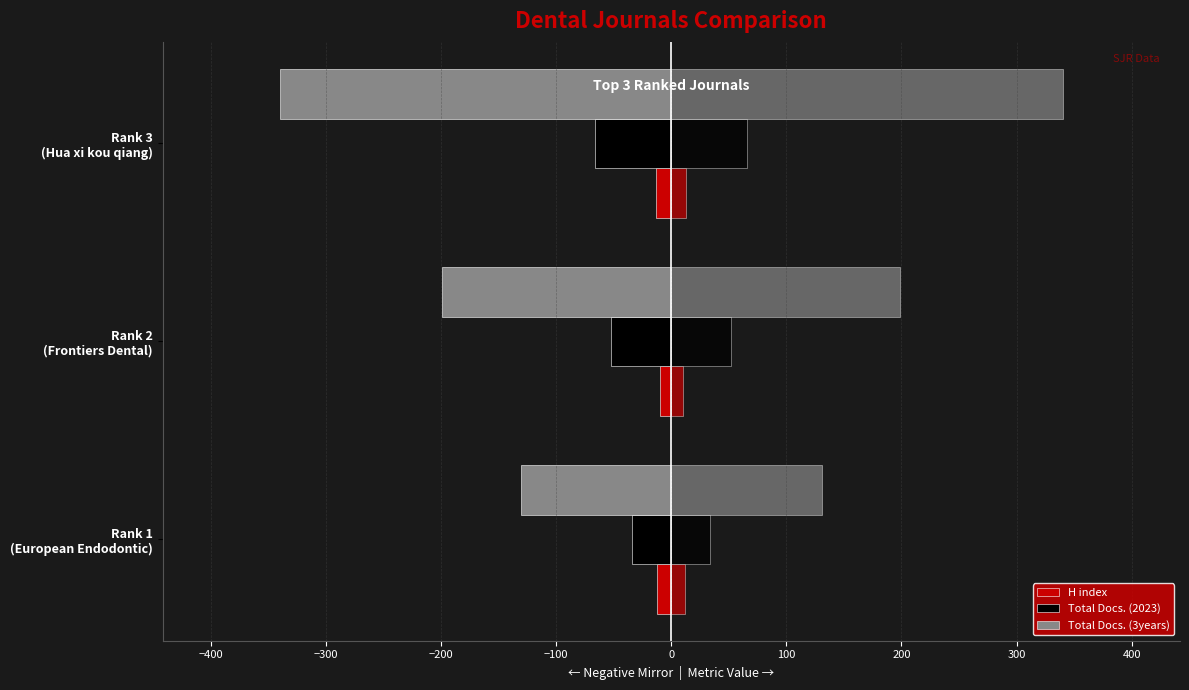

How many data points does each series have?

3